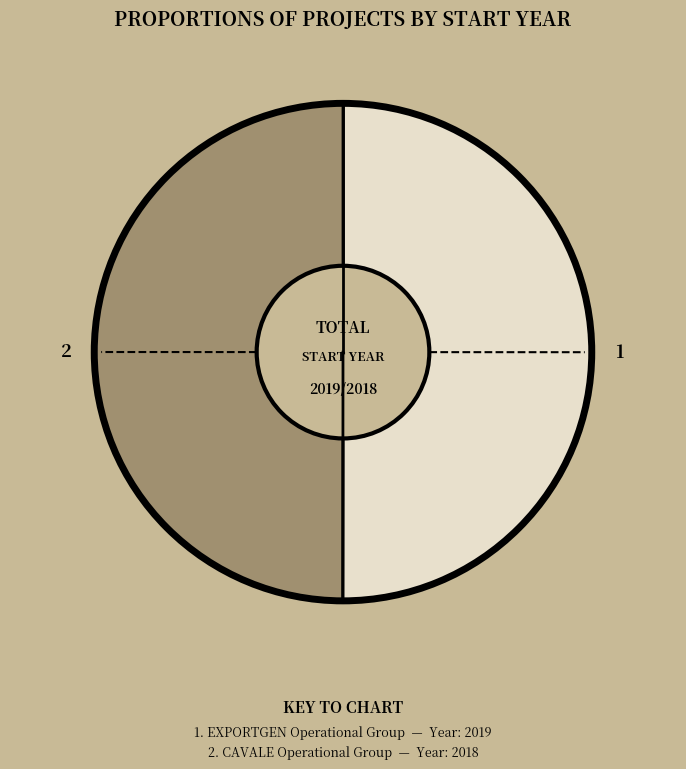

Count the number of slices in the pie.

2